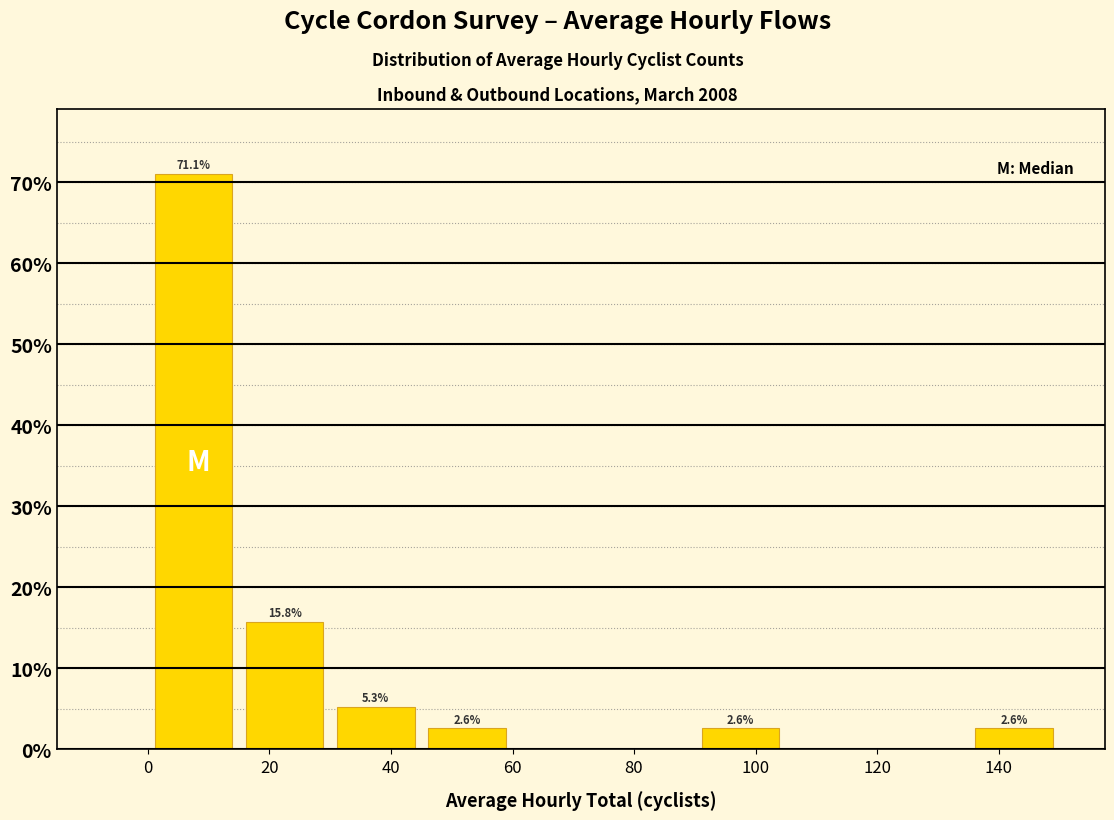

Over which range of the x-axis is the bar tallest?

0 to 15